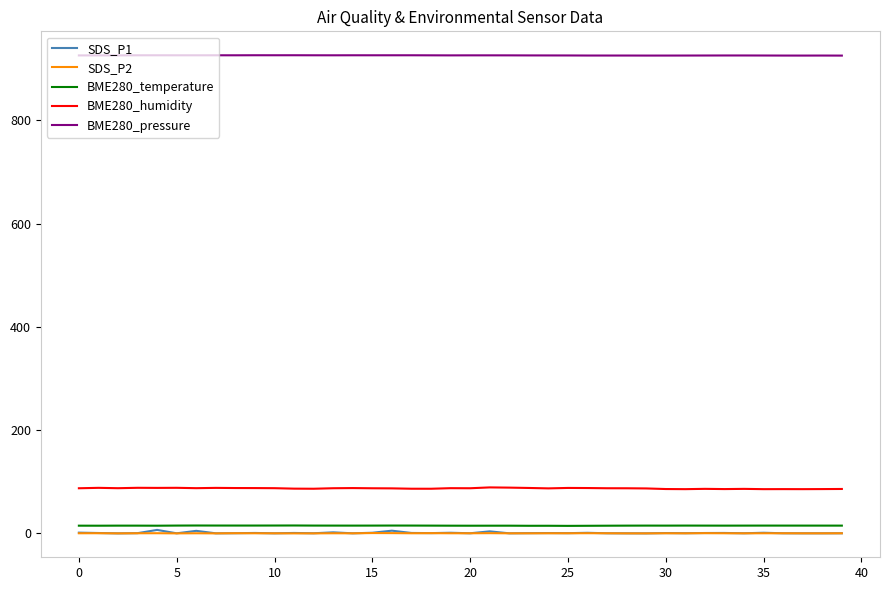

How many values in the BME280_humidity series exceed 87?

26